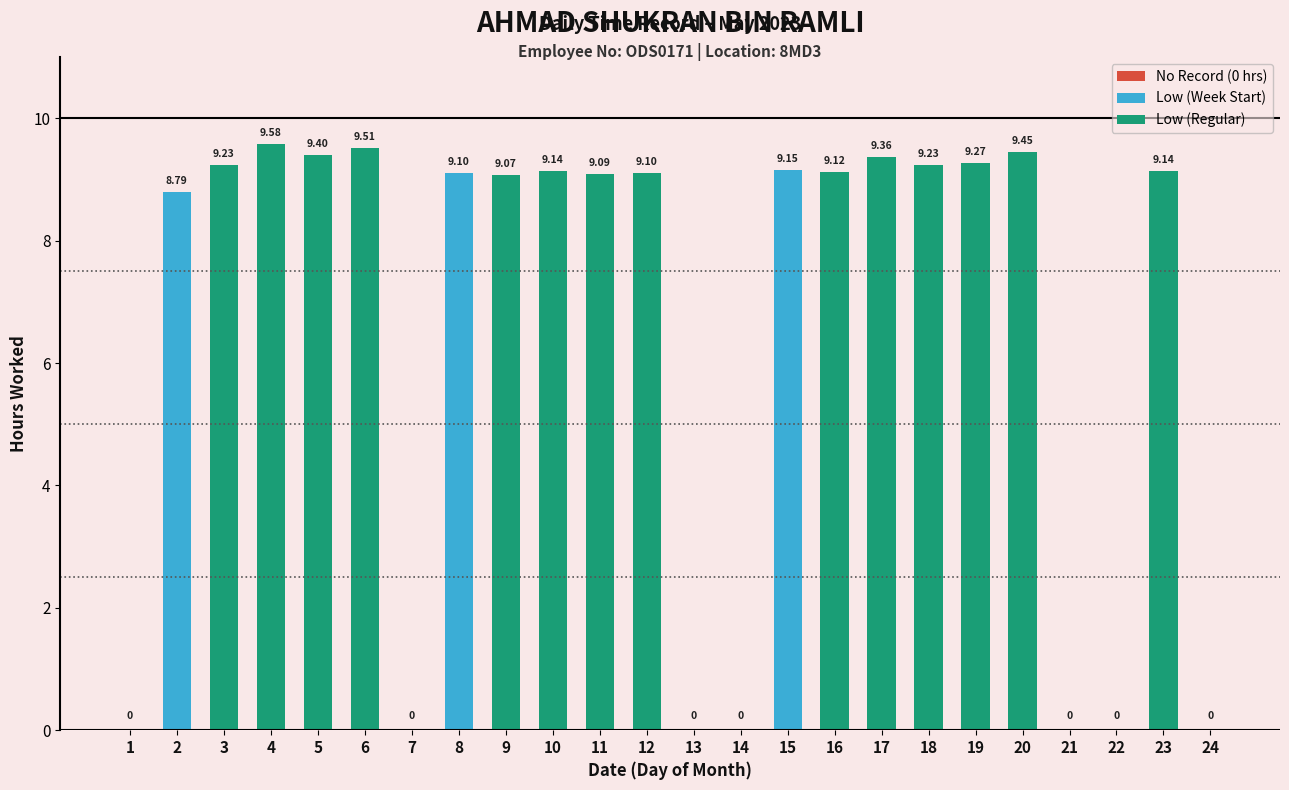

What is the sum of the values at 7 and 5?

9.4